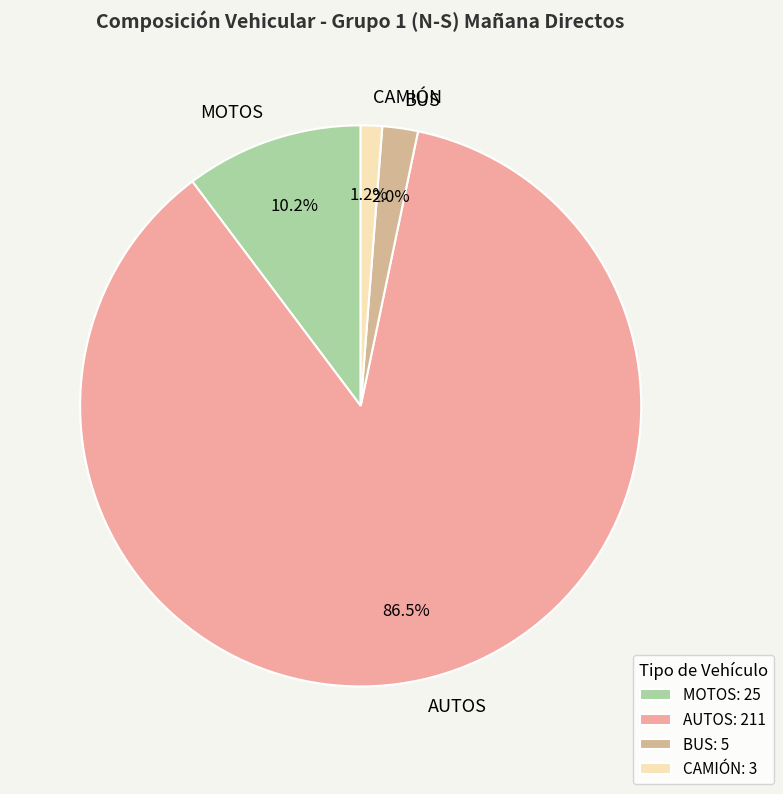

How many slices are in this pie chart?

4